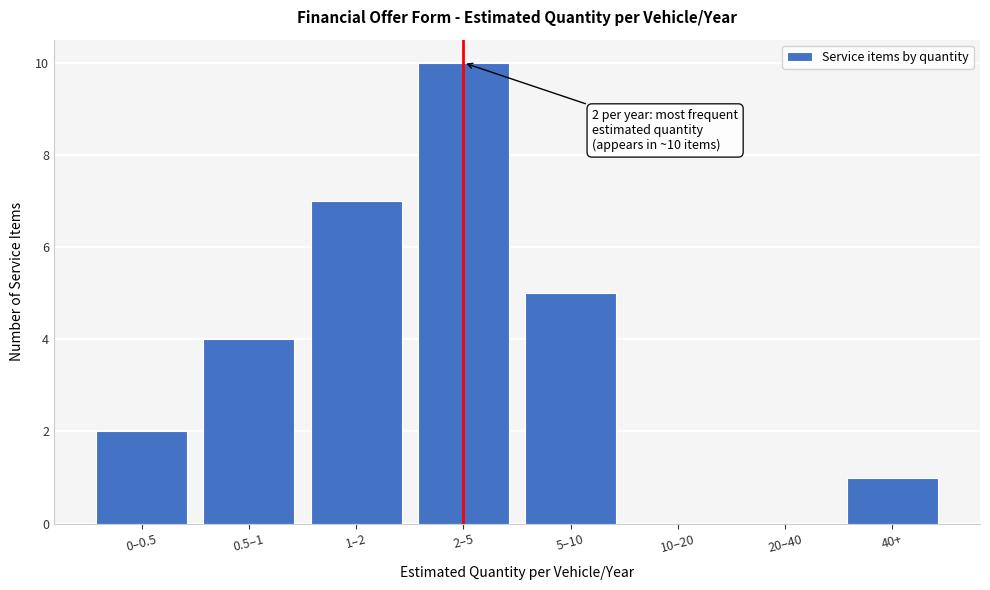

Reading right to left, transcribe all the data shown in this chart.

40+=1	20–40=0	10–20=0	5–10=5	2–5=10	1–2=7	0.5–1=4	0–0.5=2